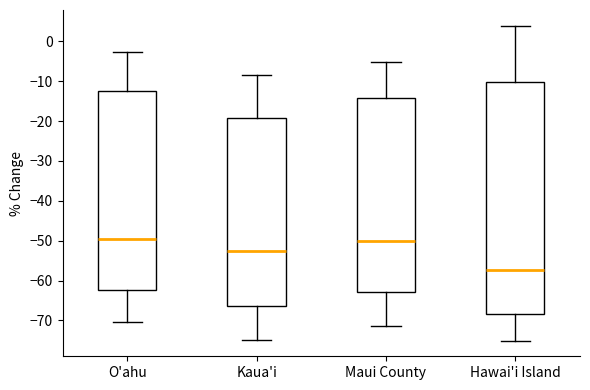

Which box is the tallest, from its lower edge to its upper edge?

Hawai'i Island